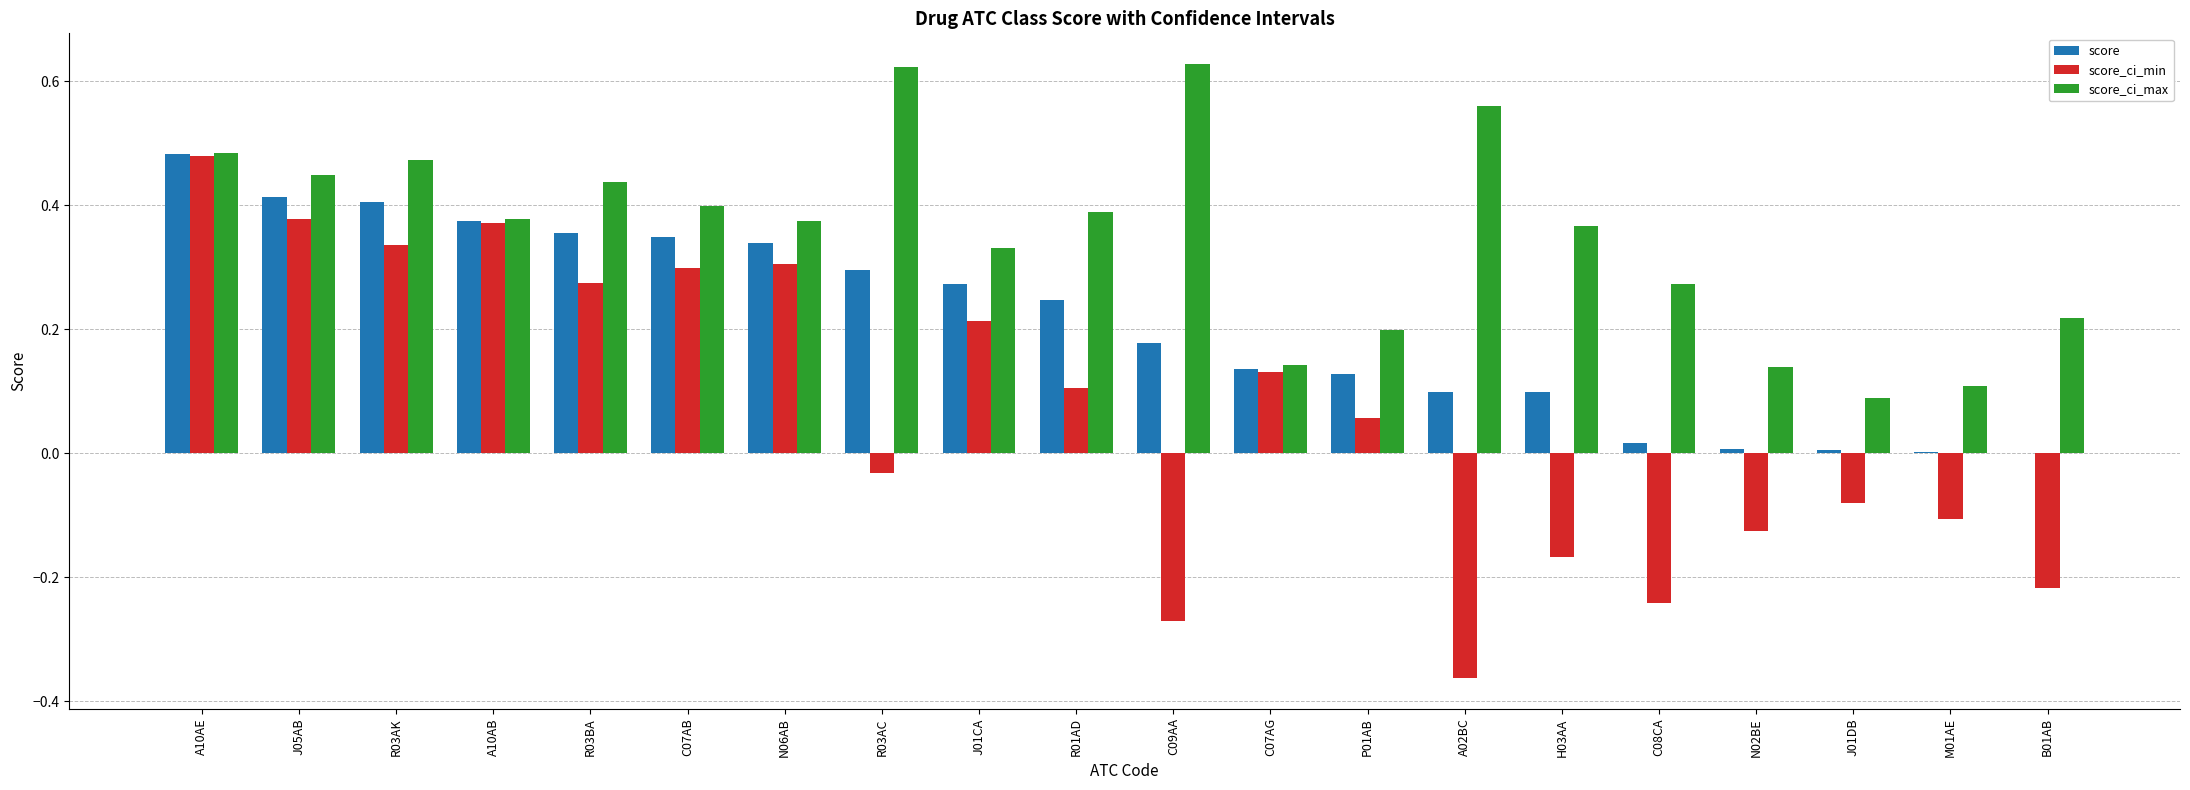

True or false: score has a value of 0.0 at J01DB.

True